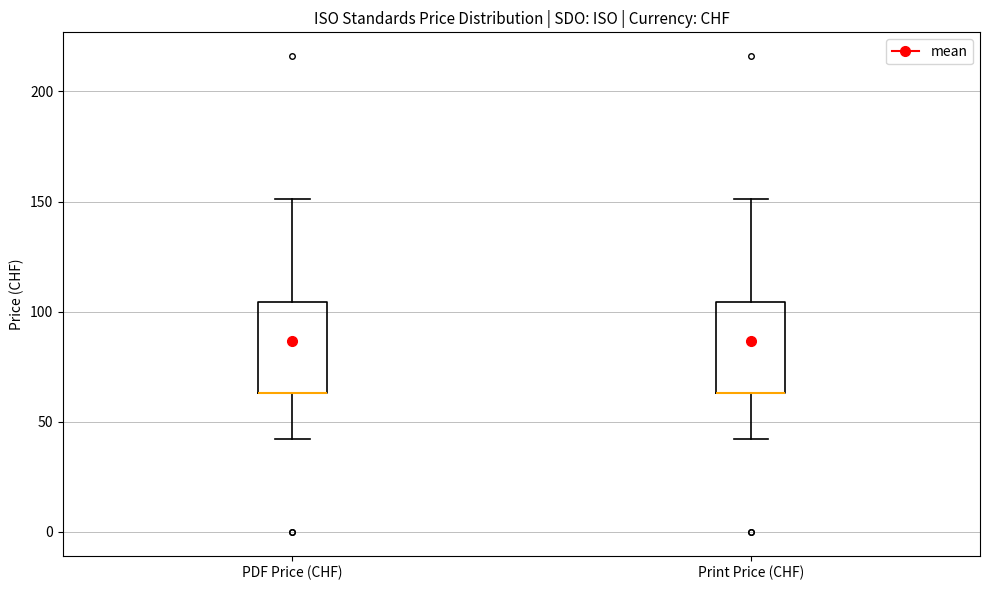

Reading left to right, transcribe this box plot: for each box, give where its median line is, the range the box spans, and where its two whiskers end, as read against the y-axis. The values are not printed on the chart, so give them approximately, as read against the axis.

PDF Price (CHF): median 65 (drawn on the box's lower edge), box 65 to 105, whiskers 40 to 150
Print Price (CHF): median 65 (drawn on the box's lower edge), box 65 to 105, whiskers 40 to 150